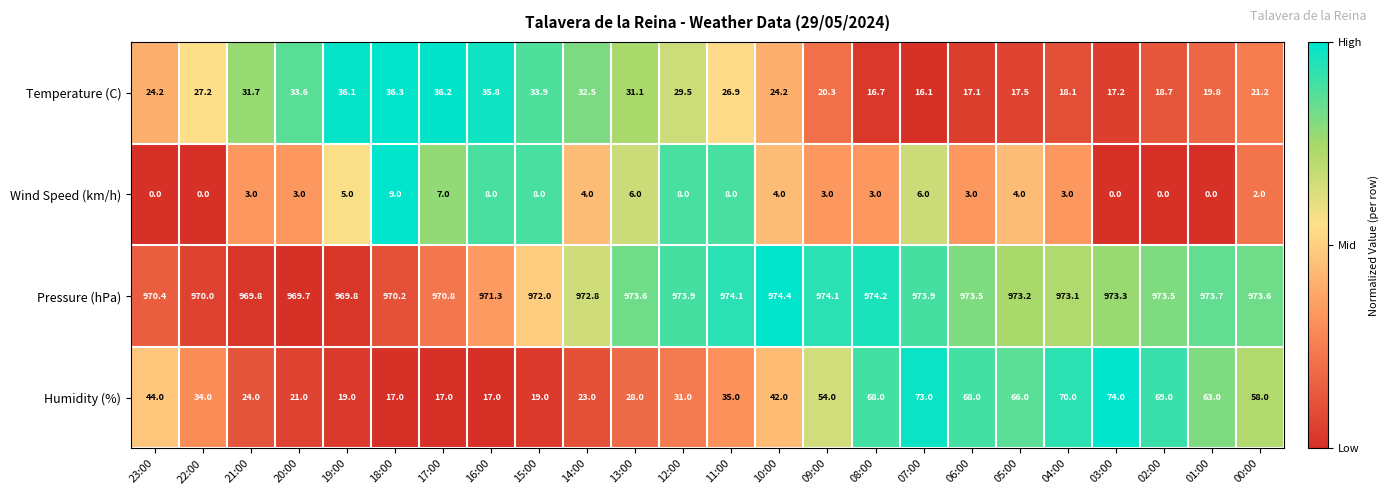

Which series has the largest range (max minus min)?

Humidity (%)